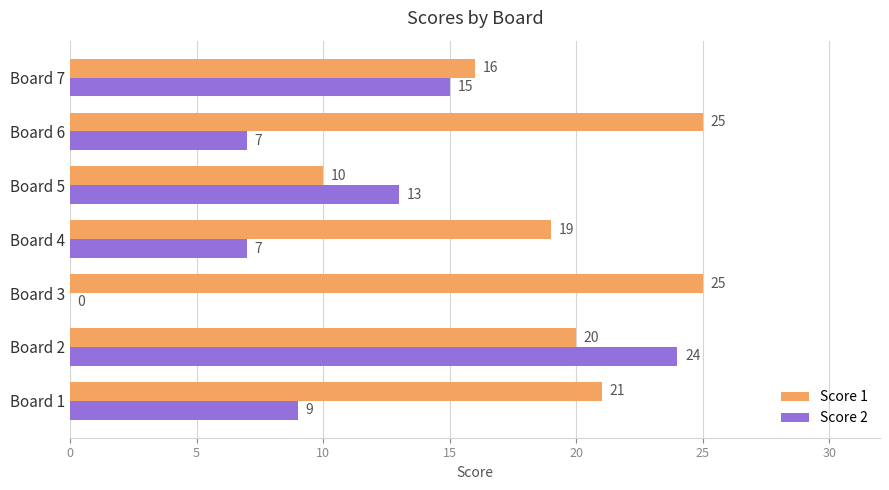

Which series changed the most between Board 1 and Board 7?

Score 2